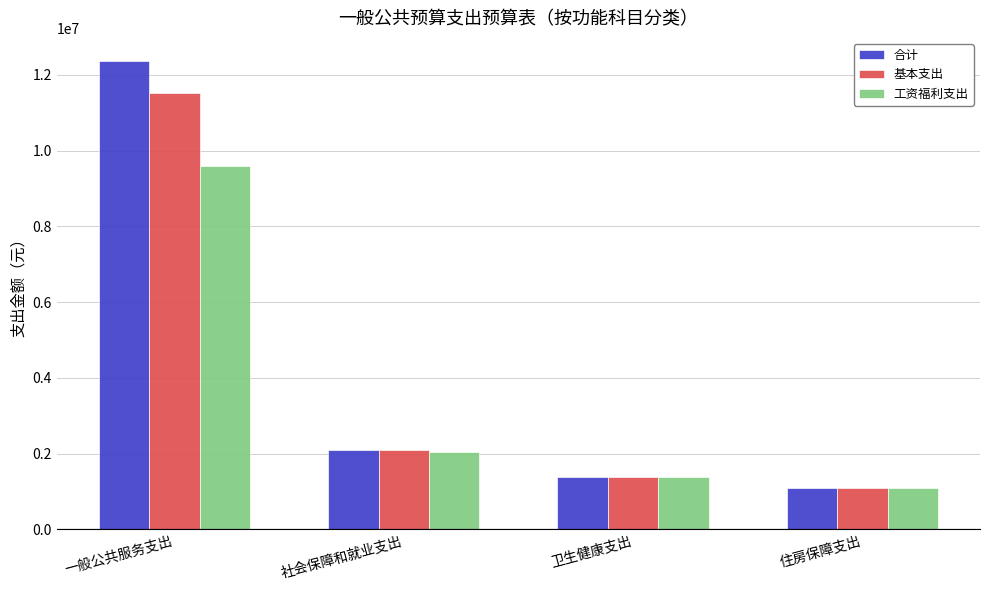

Which category has the lowest value across all series?

住房保障支出